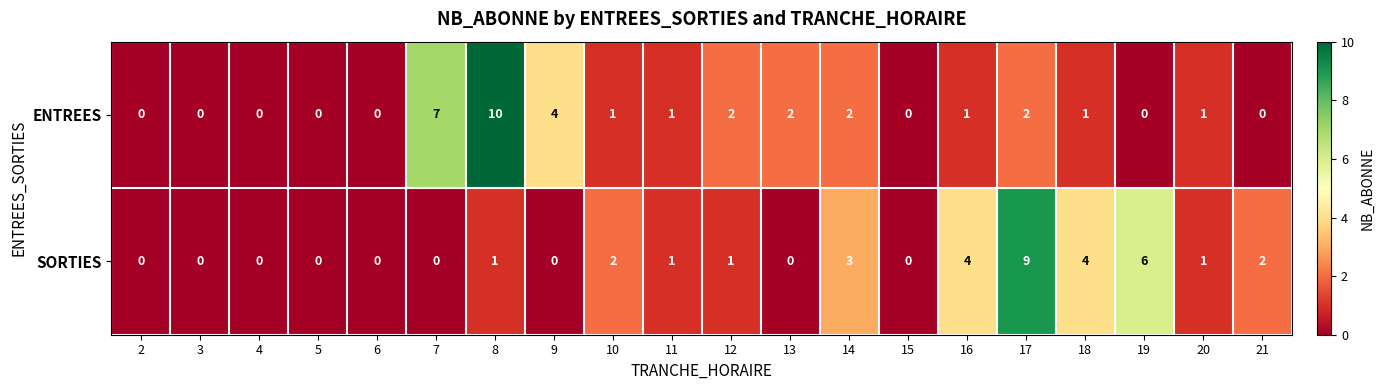

What is the difference between the maximum and minimum values in the ENTREES series?

10